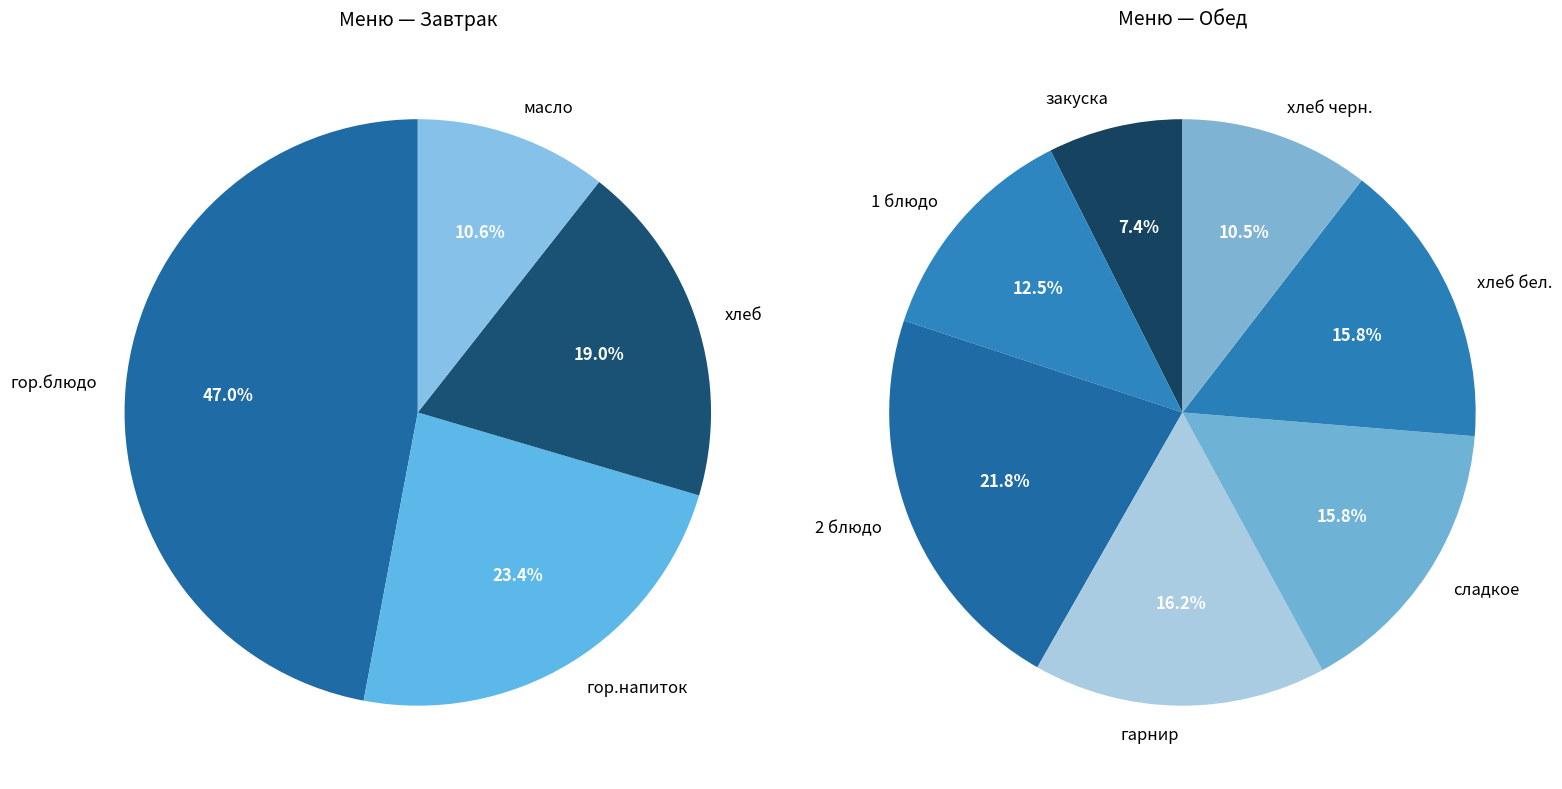

How many slices are in this pie chart?

11